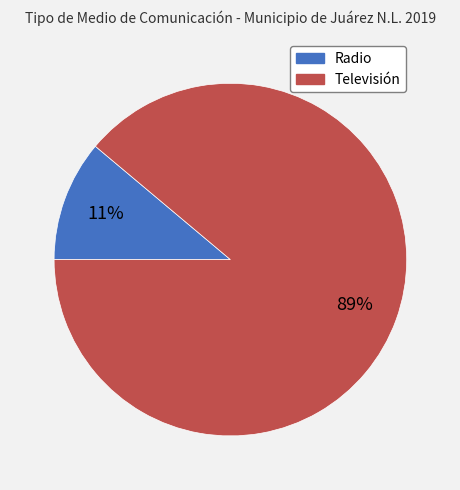

To the nearest percent, what is the average slice percentage?

50%